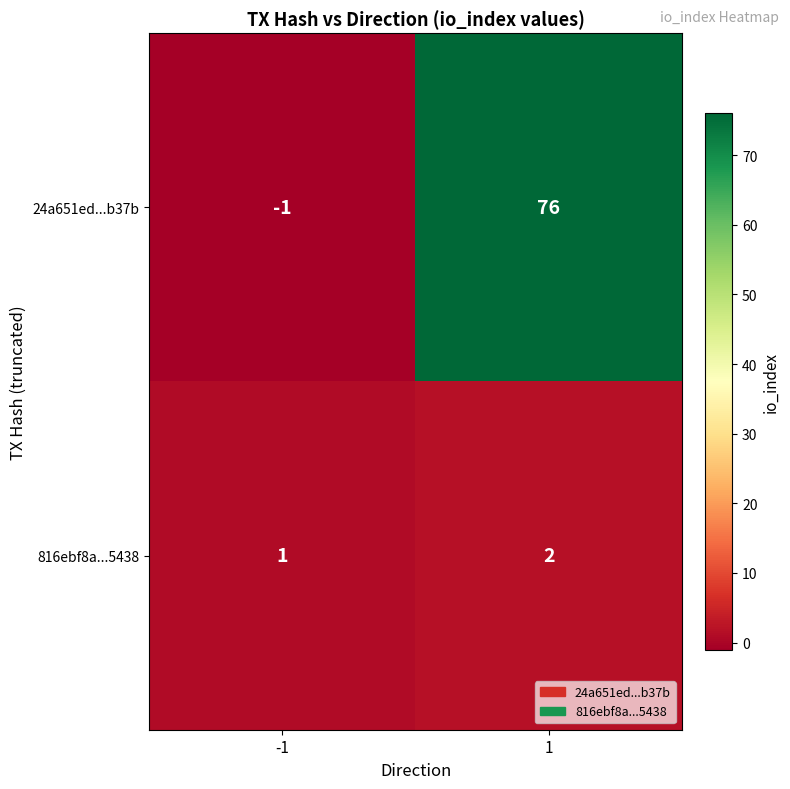

Reading left to right, what are all the values shown in this chart?

24a651ed...b37b: -1=-1	1=76
816ebf8a...5438: -1=1	1=2